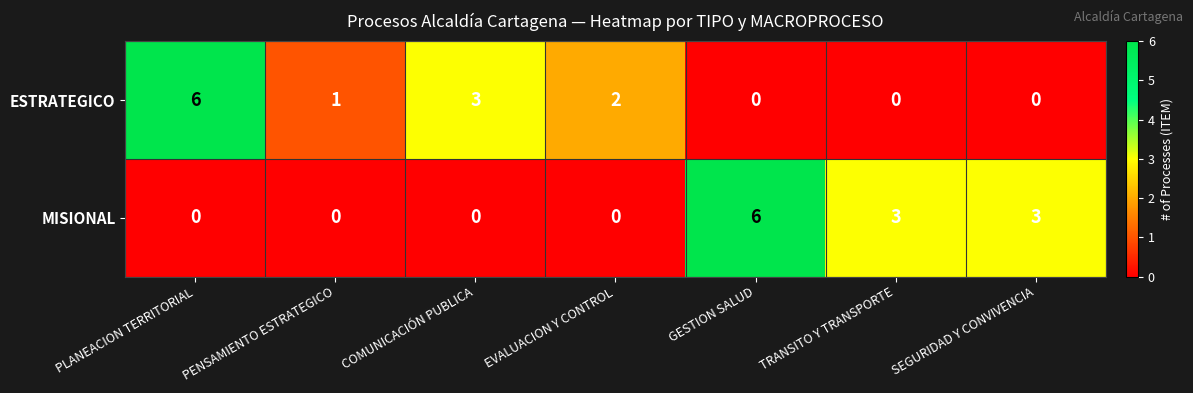

What is the total value across all series at SEGURIDAD Y CONVIVENCIA?

3